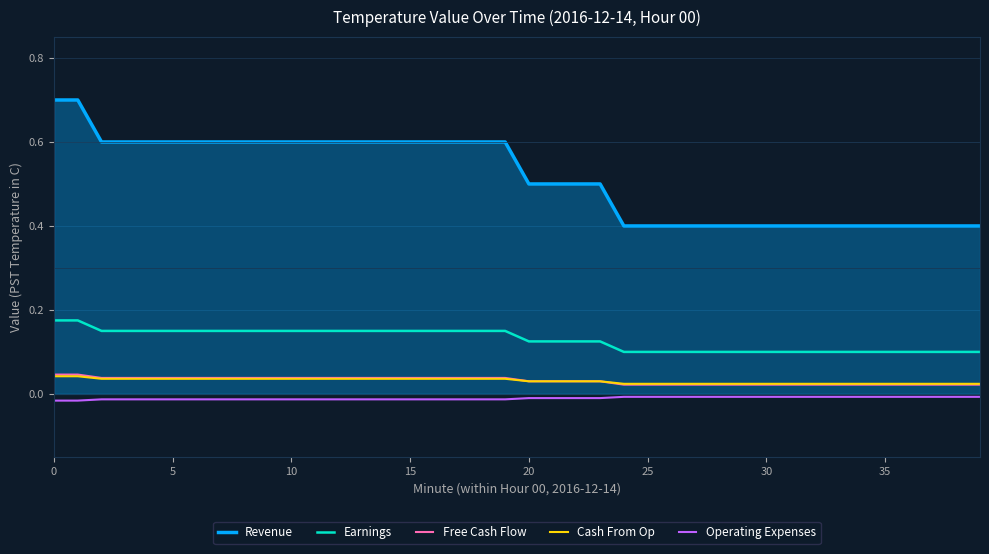

True or false: Free Cash Flow and Earnings cross at least once.

False